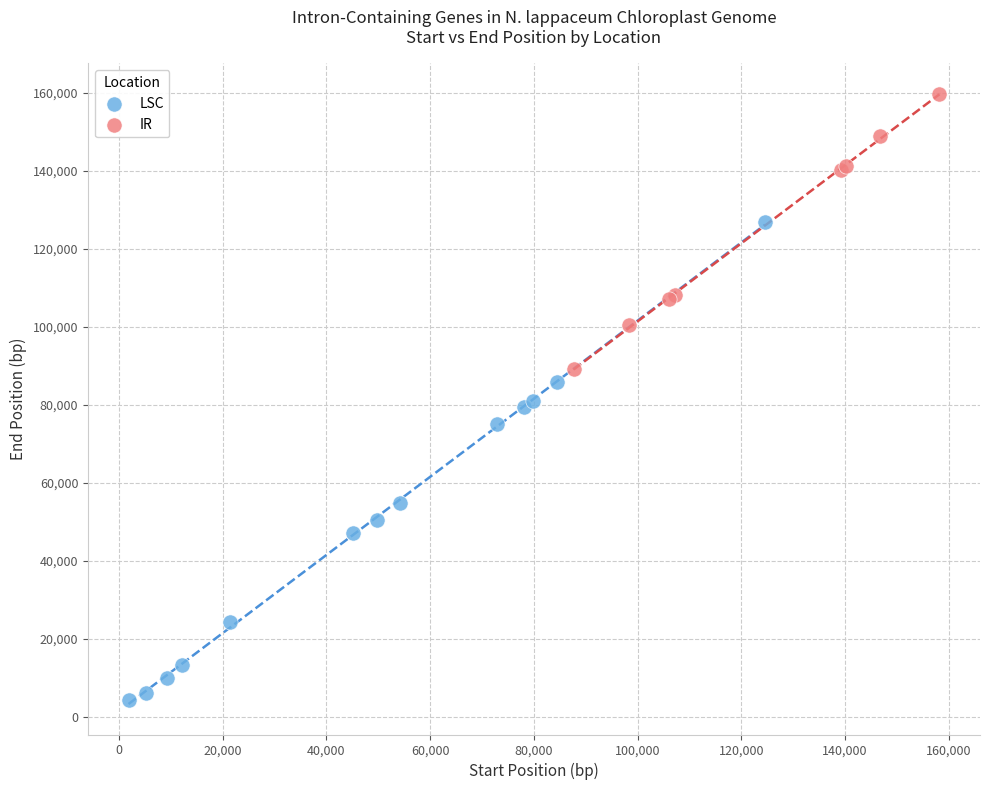

Which series contains the lowest Y value?

LSC